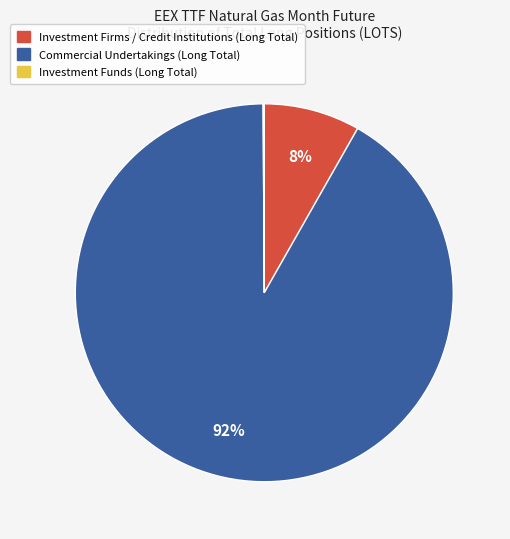

To the nearest percent, what is the average slice percentage?

33%